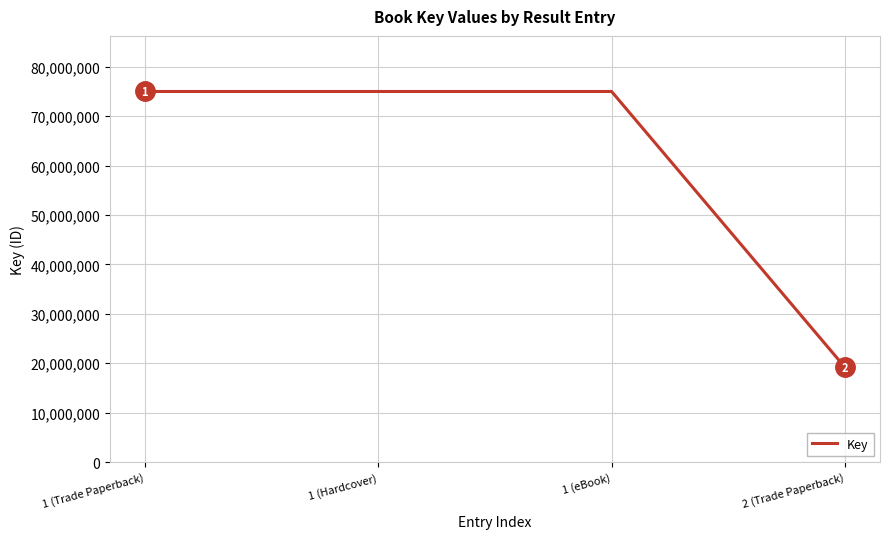

What is the greatest value displayed?

75018440